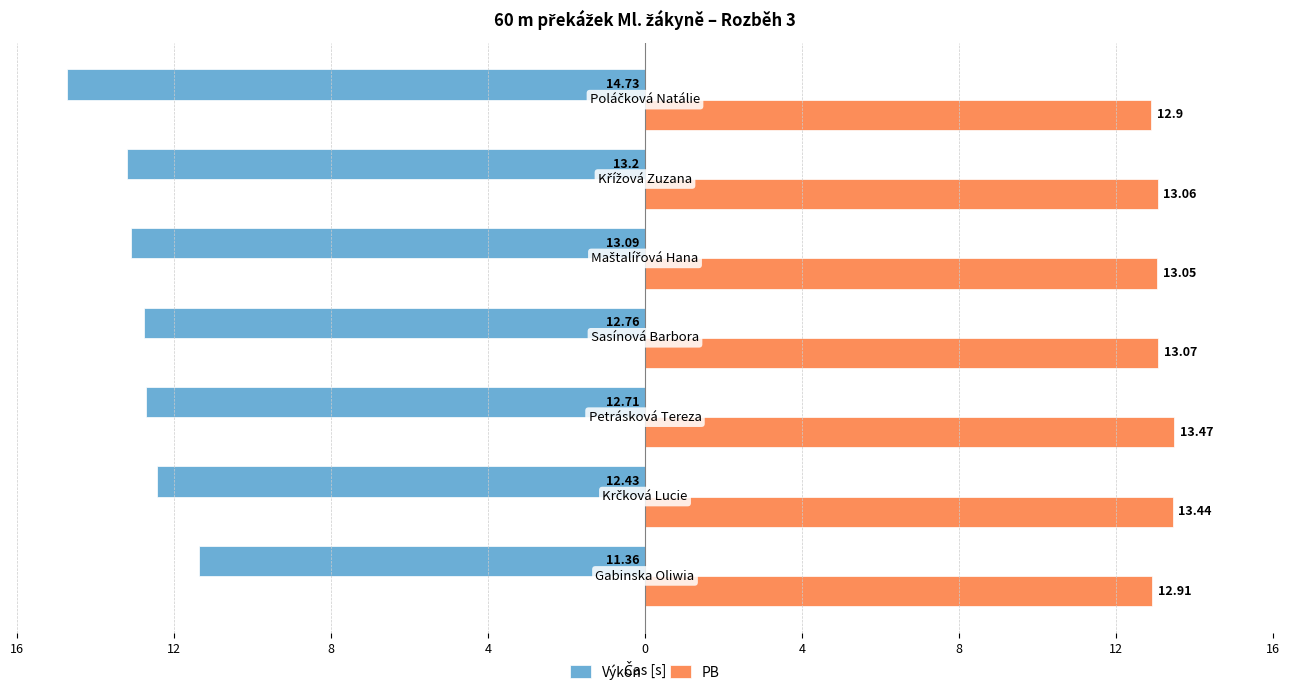

Which series has the widest spread of values?

Výkon